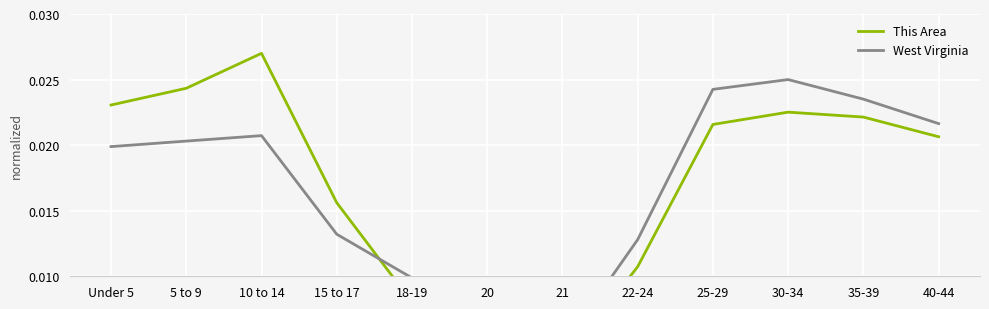

List the series in order of their peak value, lowest first.

West Virginia, This Area